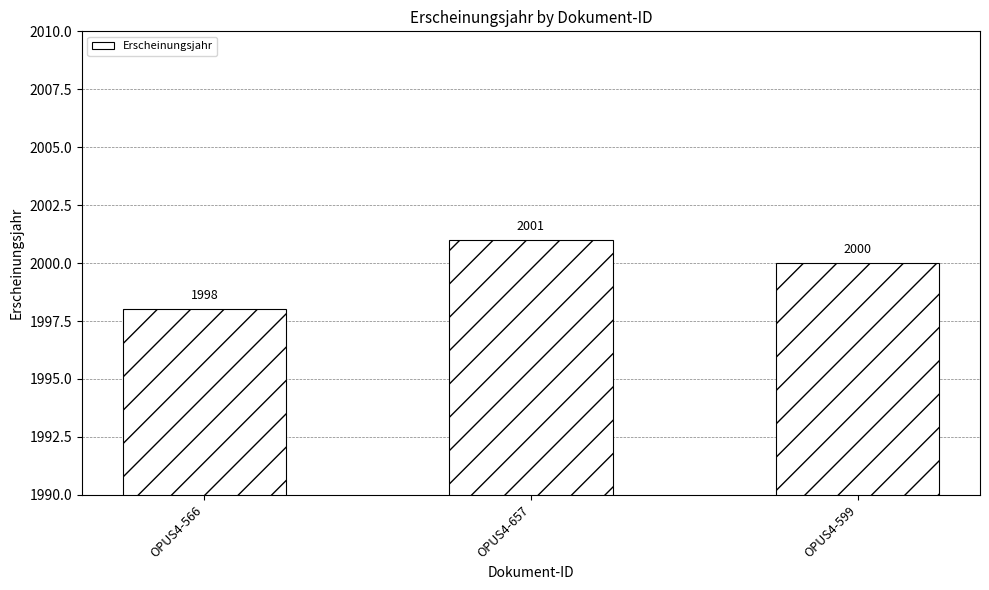

What is the sum of the values at OPUS4-599 and OPUS4-566?

3998